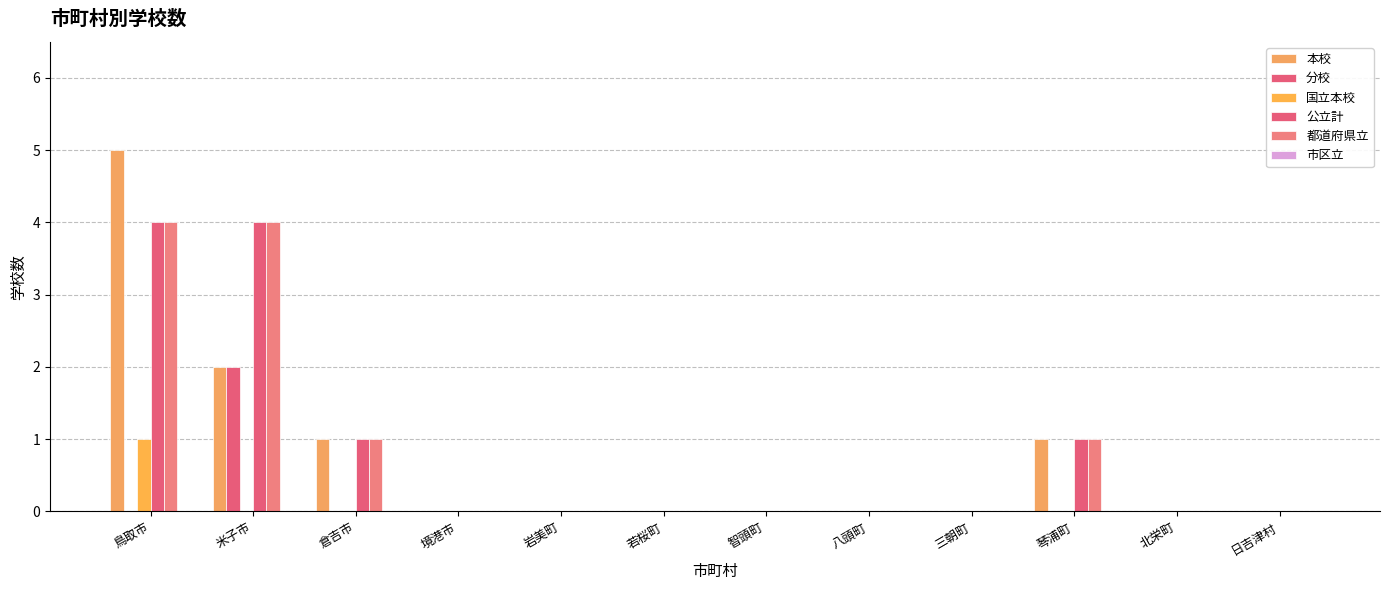

How many series are shown in this chart?

5